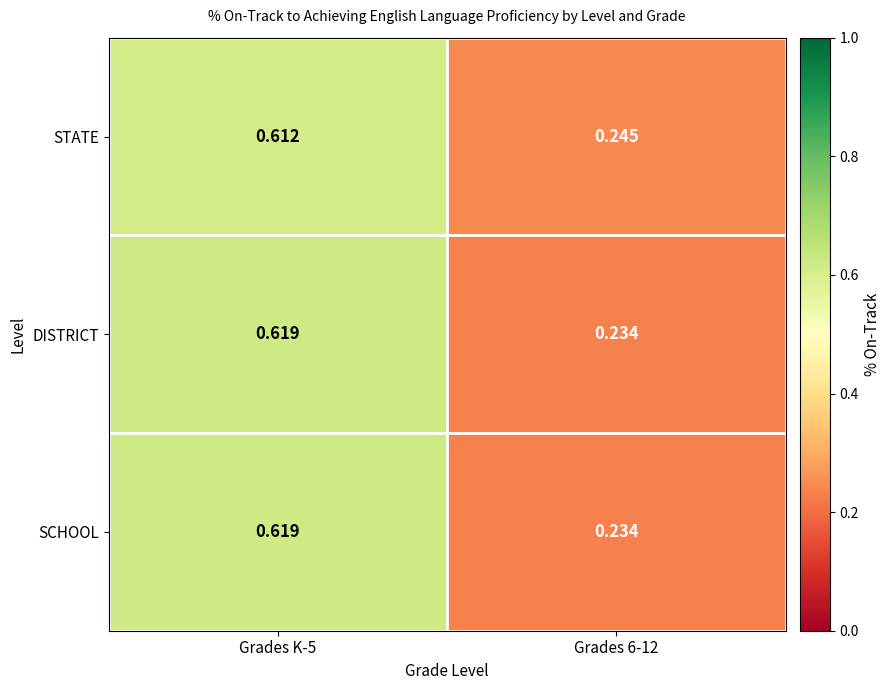

Is the value of SCHOOL at Grades 6-12 greater than the value of STATE at Grades K-5?

No